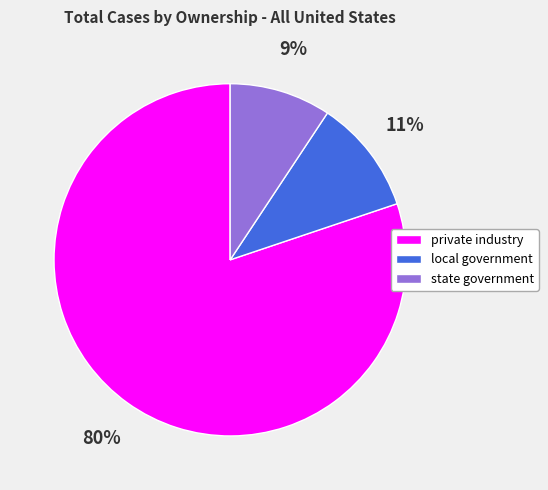

What is the largest slice in the pie chart?

private industry